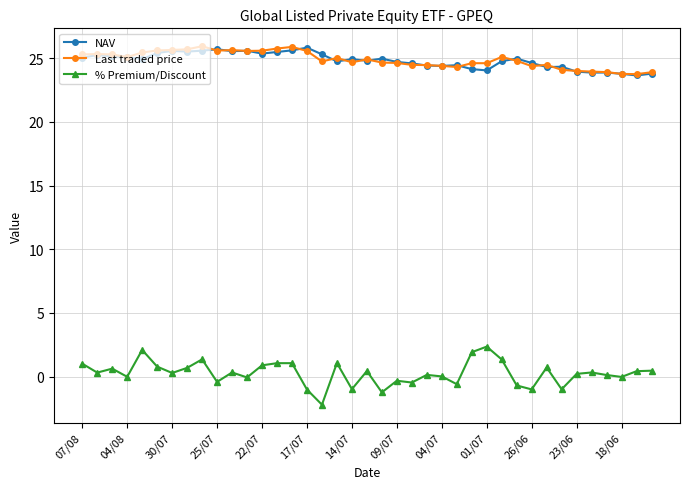

At how many categories does at least one series exceed 6?

39